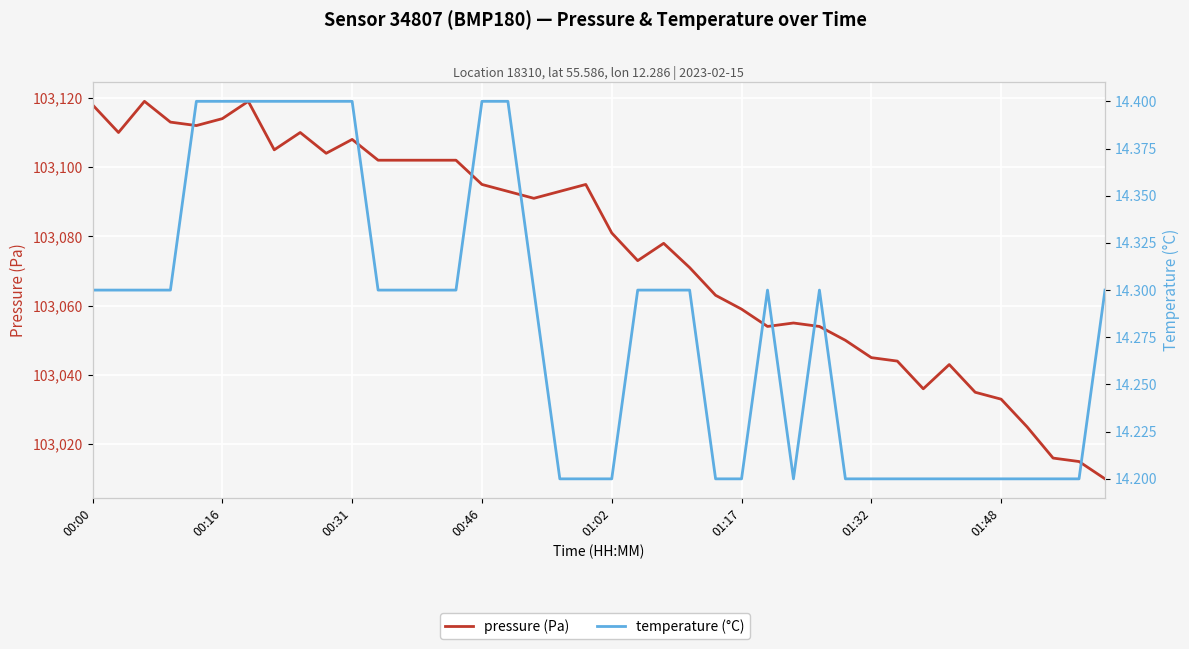

What is the lowest value of the temperature (°C) series?

14.2